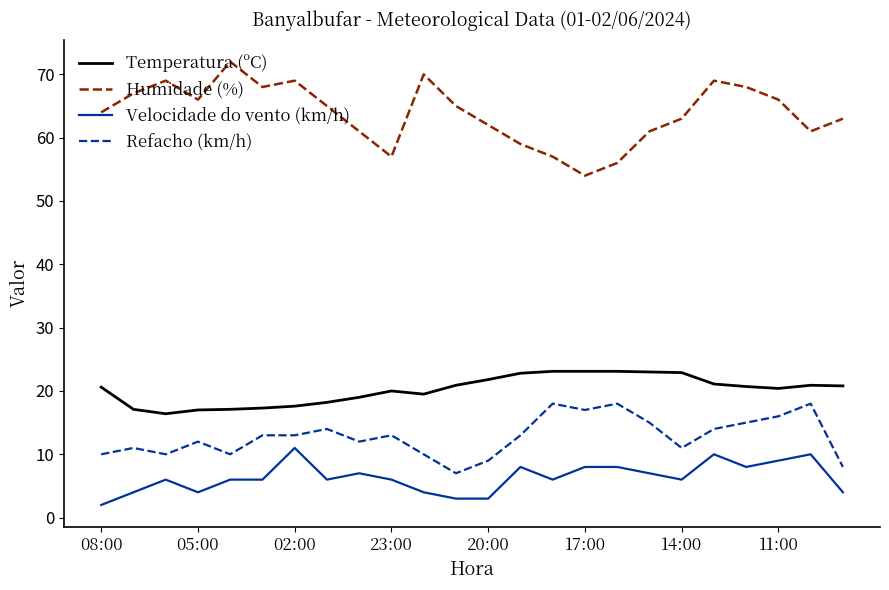

List the series in order of their peak value, highest first.

Humidade (%), Temperatura (ºC), Refacho (km/h), Velocidade do vento (km/h)